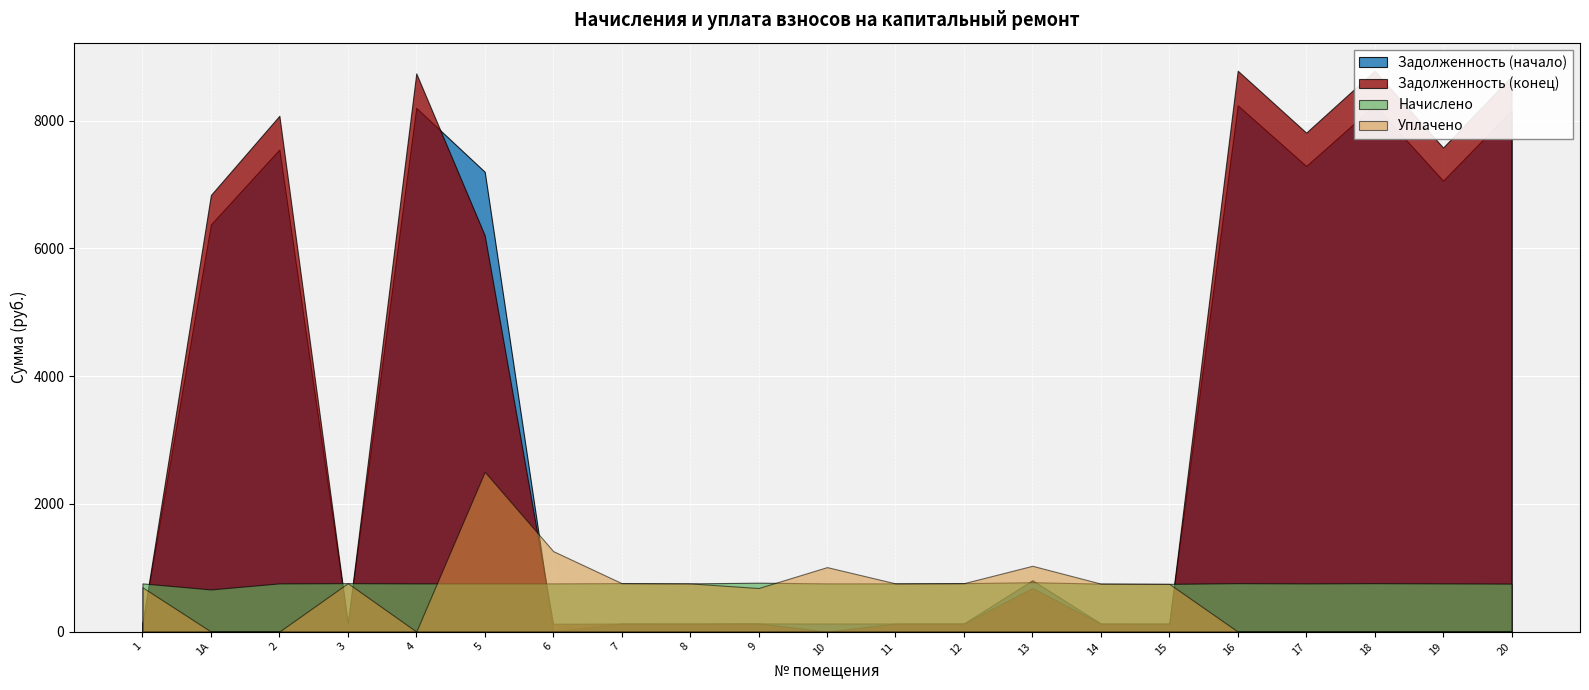

What is the value of the Начислено point at the 16th from the left?

746.6